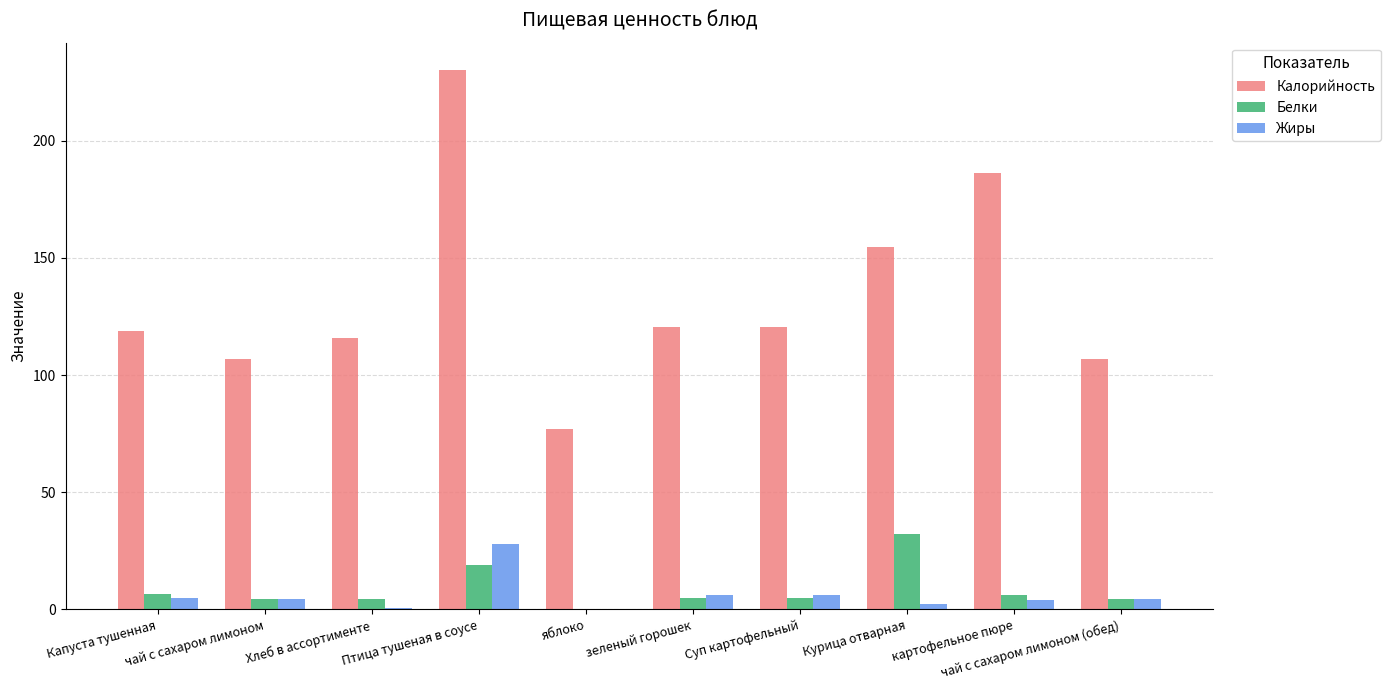

How many groups of bars are there?

10